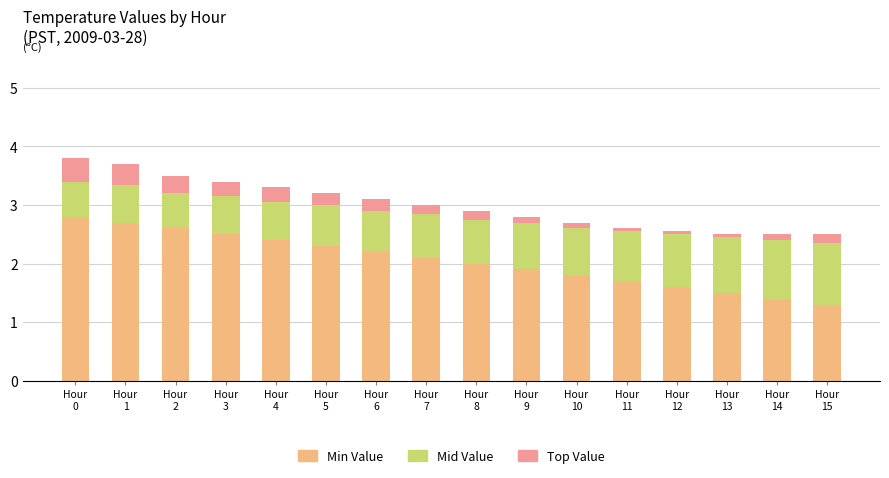

What is the maximum value for Min Value?

2.8